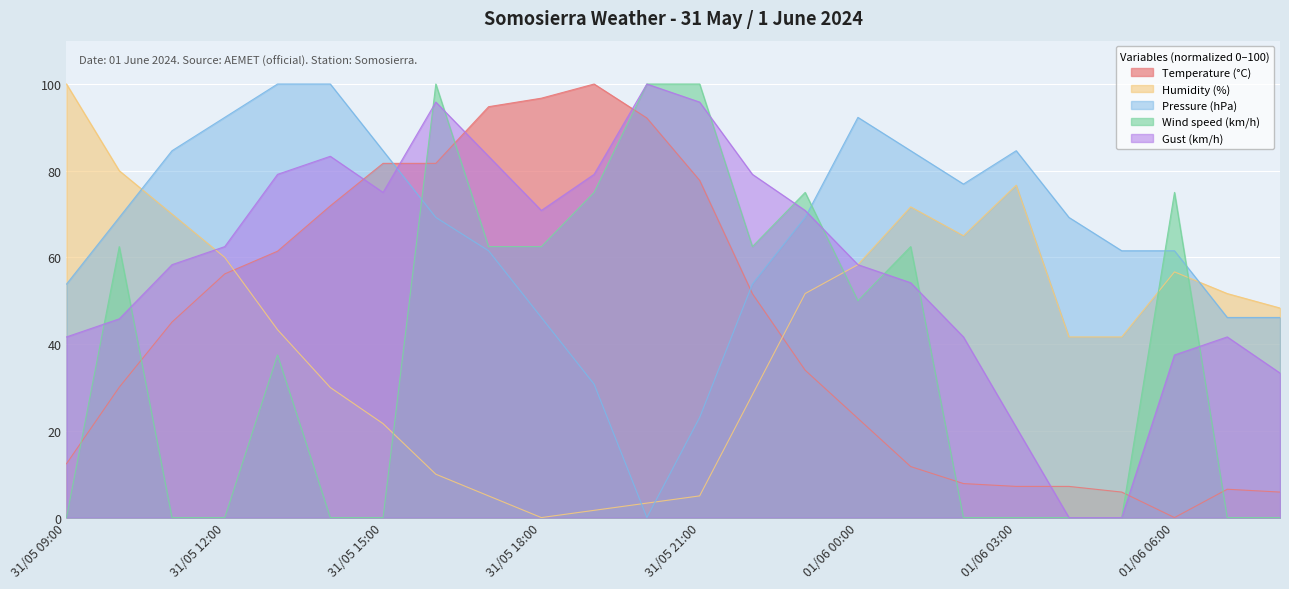

How many series are shown in this chart?

5